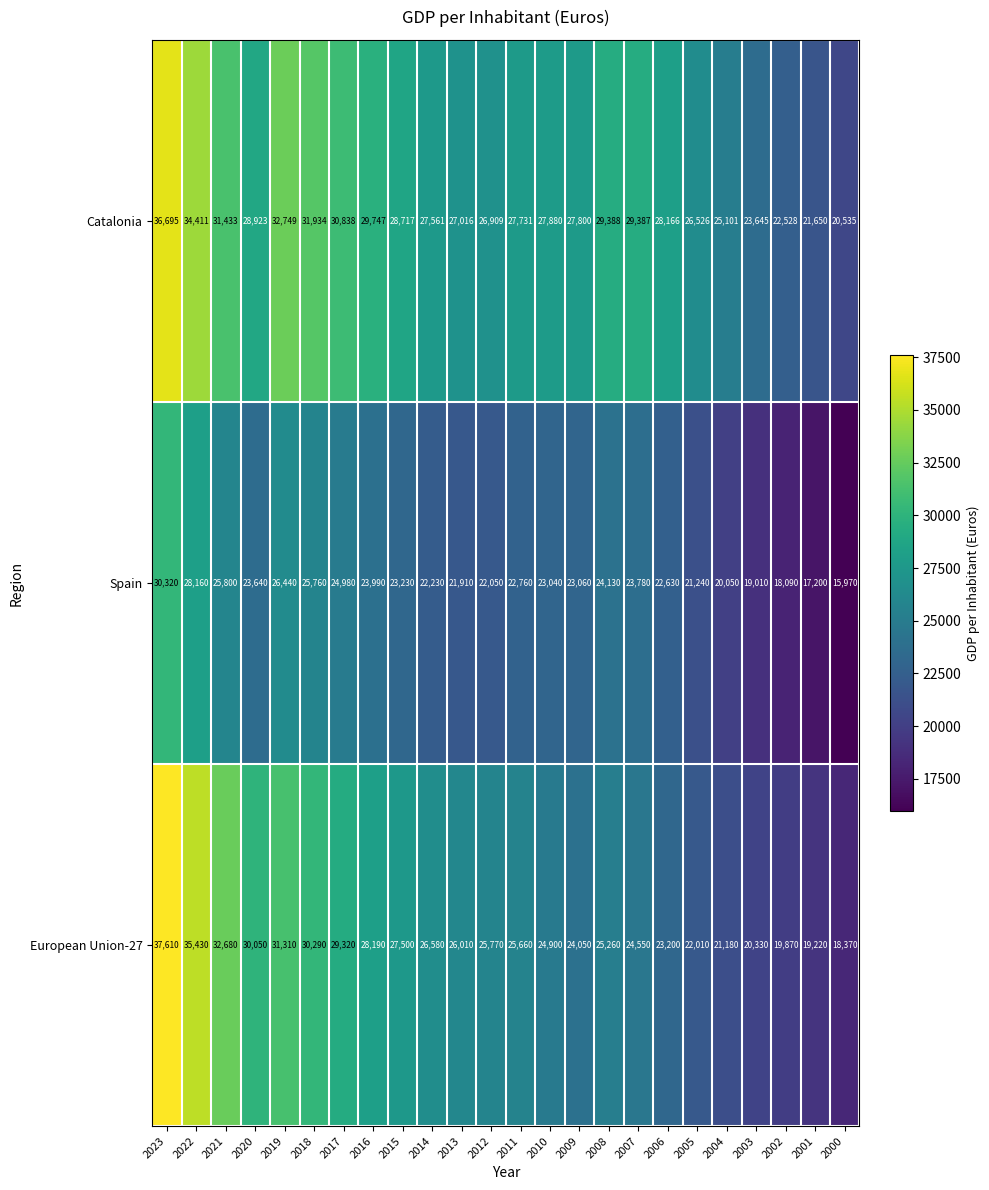

At how many categories does at least one series exceed 20423?

24